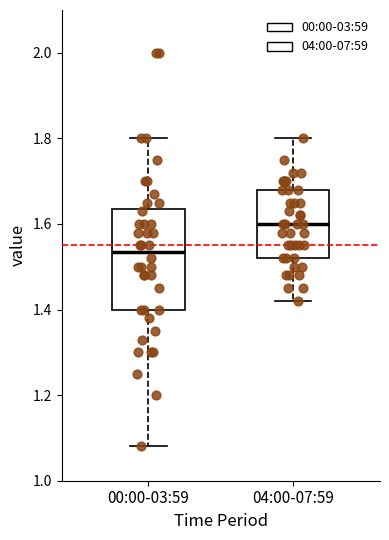

Which box's median line is the highest?

04:00-07:59